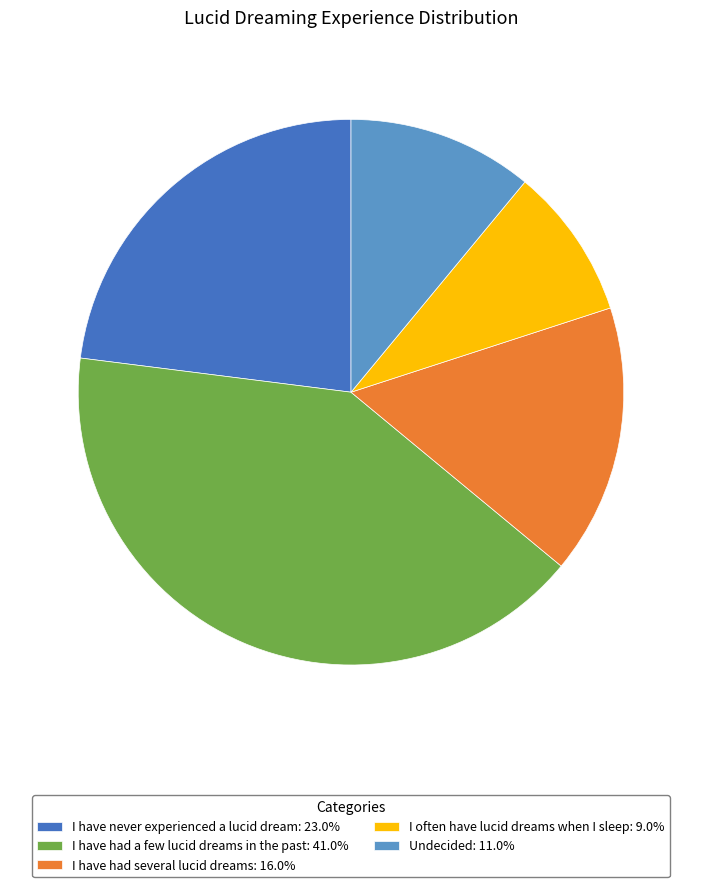

What is the ratio of the value at I have had several lucid dreams: 16.0% to the value at I often have lucid dreams when I sleep: 9.0%?

1.8